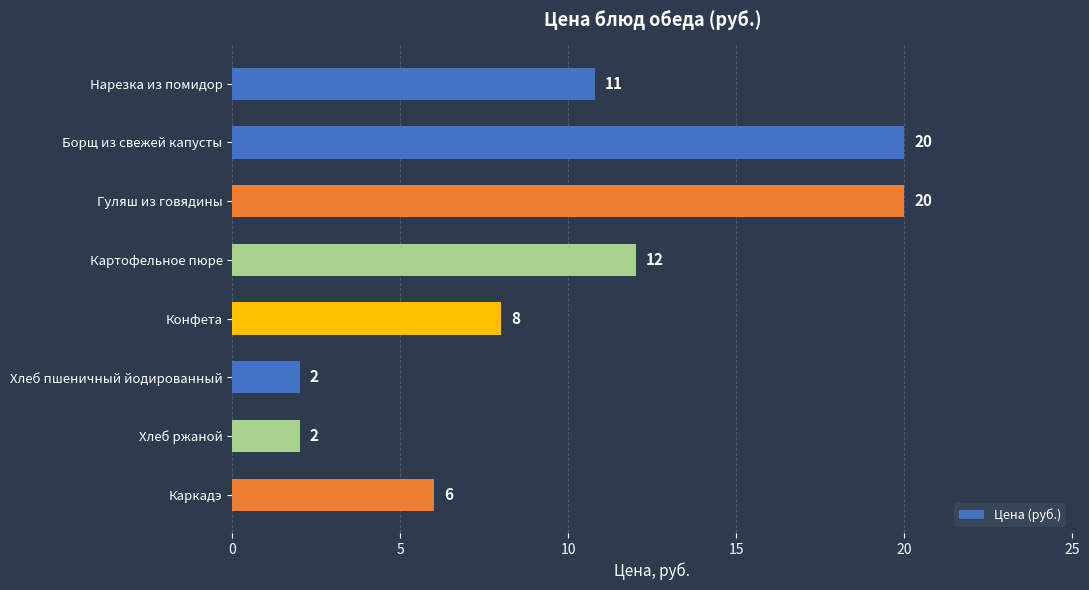

What is the maximum value shown in the chart?

20.0